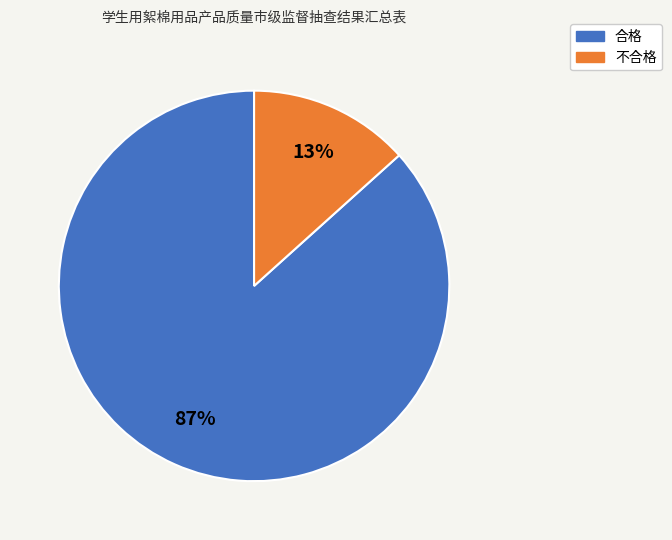

Count the number of slices in the pie.

2